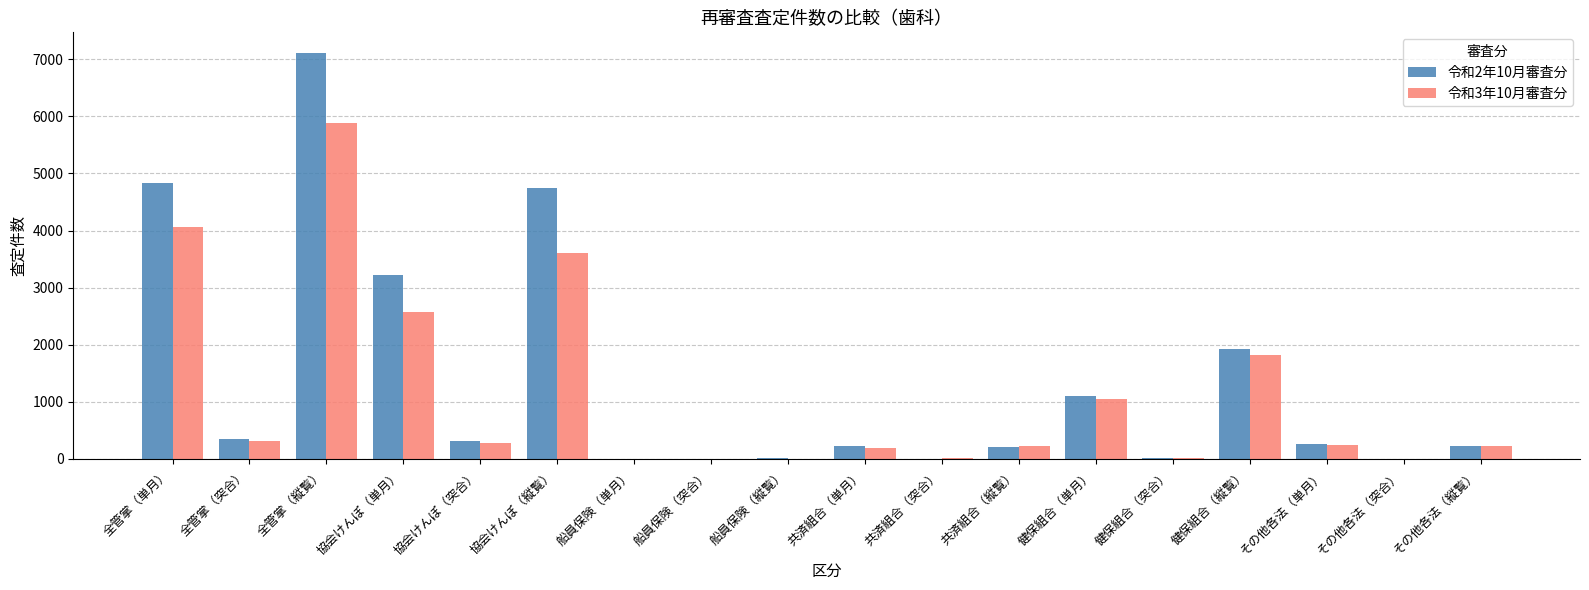

What is the average value of the 令和2年10月審査分 series?

1365